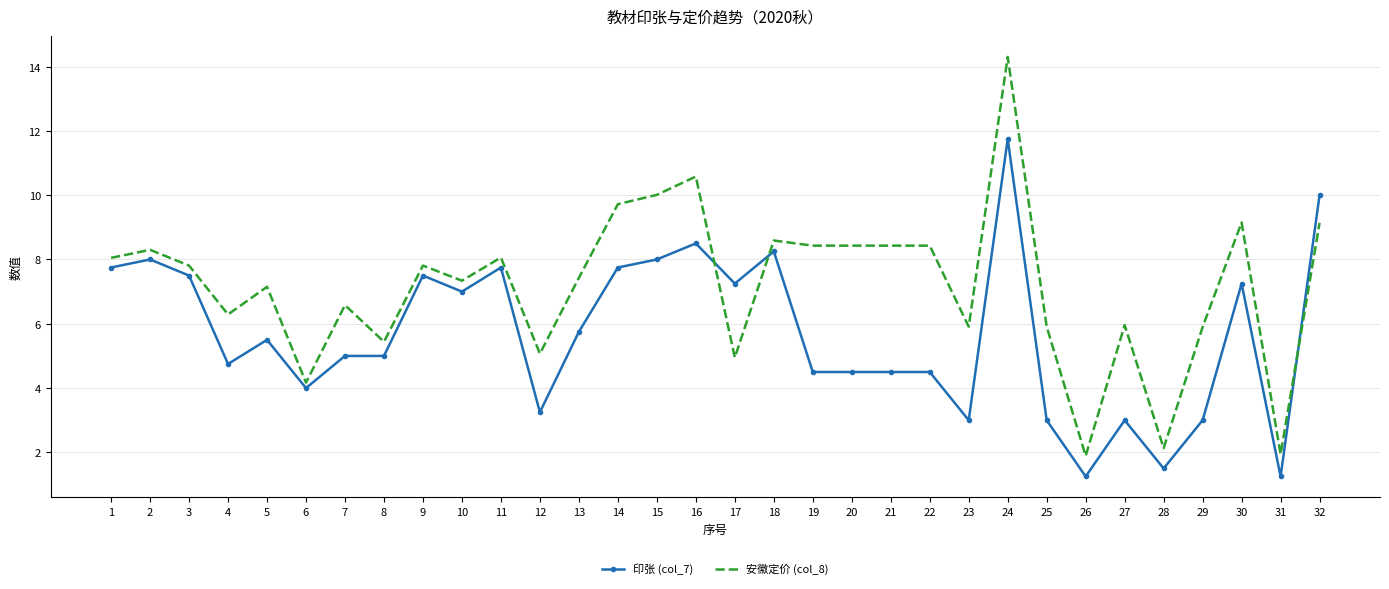

What is the highest value of the 安徽定价 (col_8) series?

14.3